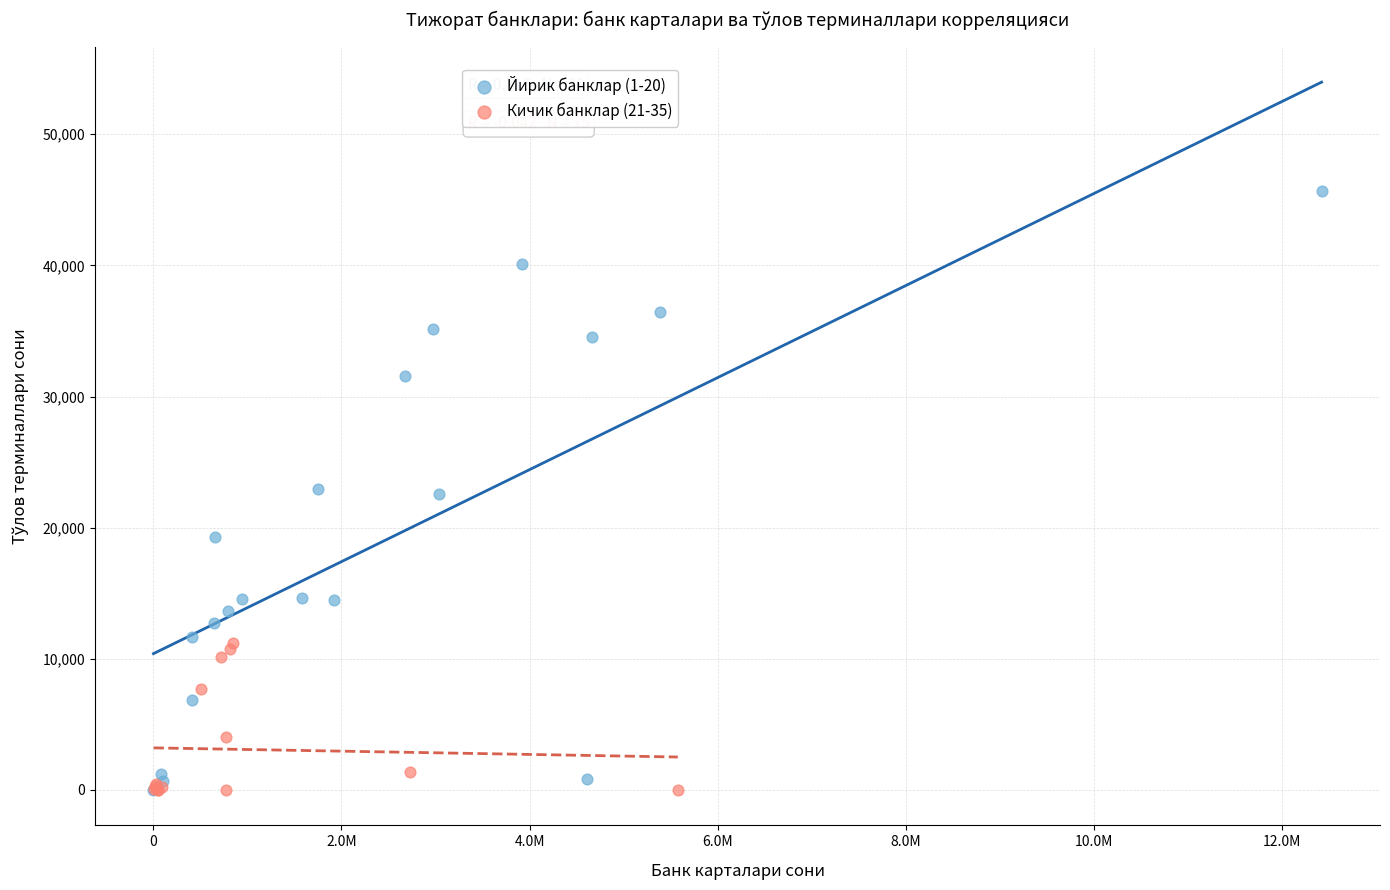

Which series reaches the maximum Y coordinate?

Йирик банклар (1-20)